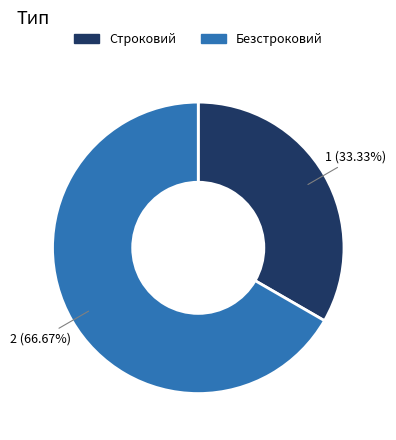

Between Строковий and Безстроковий, which is larger?

Безстроковий